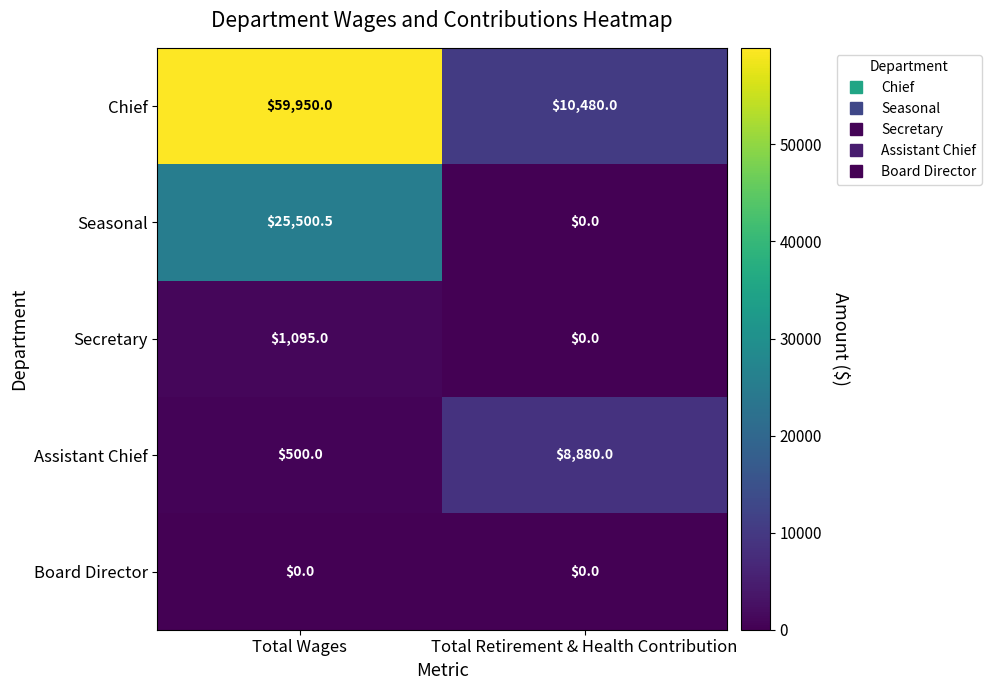

Reading left to right, what are all the values shown in this chart?

Chief: Total Wages=59950.0	Total Retirement & Health Contribution=10480.0
Seasonal: Total Wages=25500.5	Total Retirement & Health Contribution=0.0
Secretary: Total Wages=1095.0	Total Retirement & Health Contribution=0.0
Assistant Chief: Total Wages=500.0	Total Retirement & Health Contribution=8880.0
Board Director: Total Wages=0.0	Total Retirement & Health Contribution=0.0